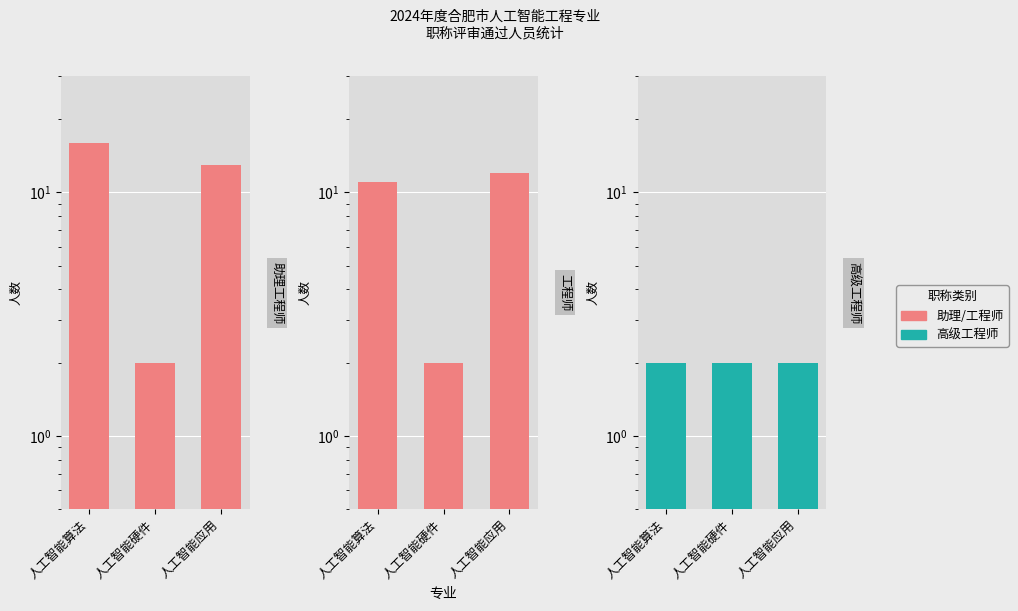

Reading left to right, list all the values displayed in this chart.

助理工程师: 16	2	13
工程师: 11	2	12
高级工程师: 2	2	2